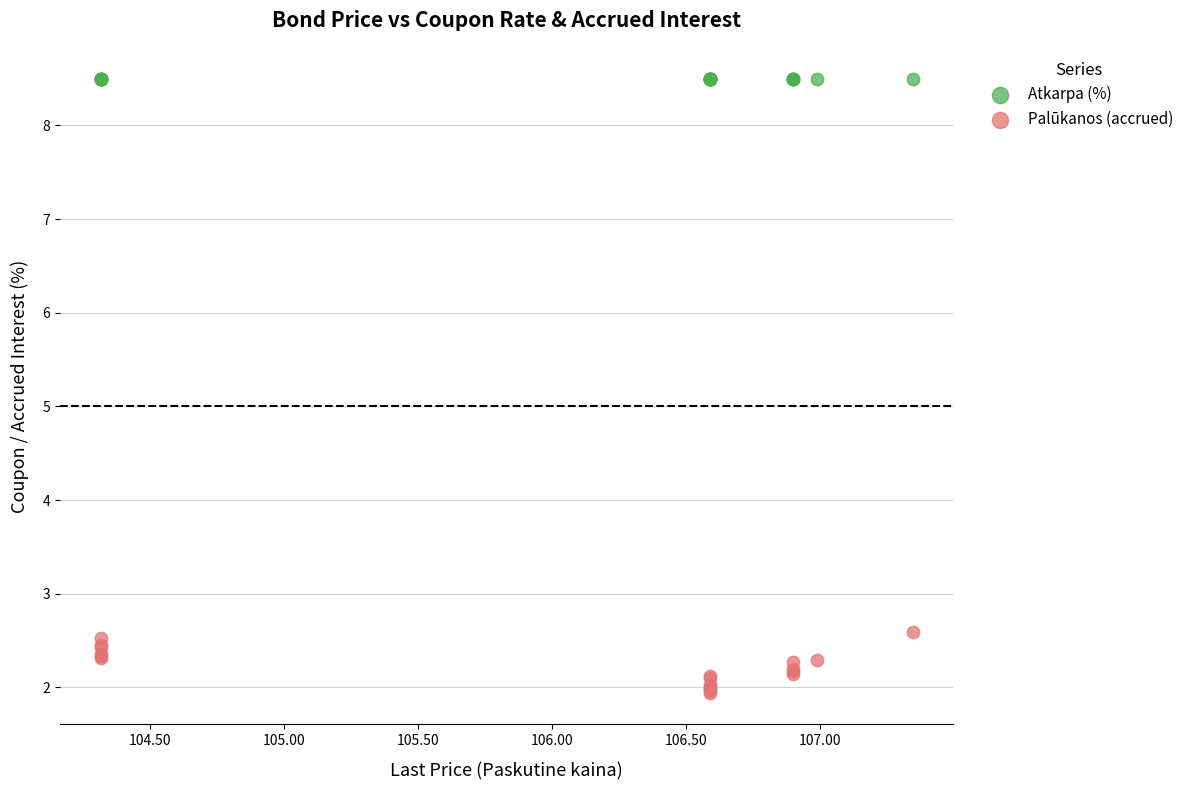

Which series reaches the minimum Y coordinate?

Palūkanos (accrued)